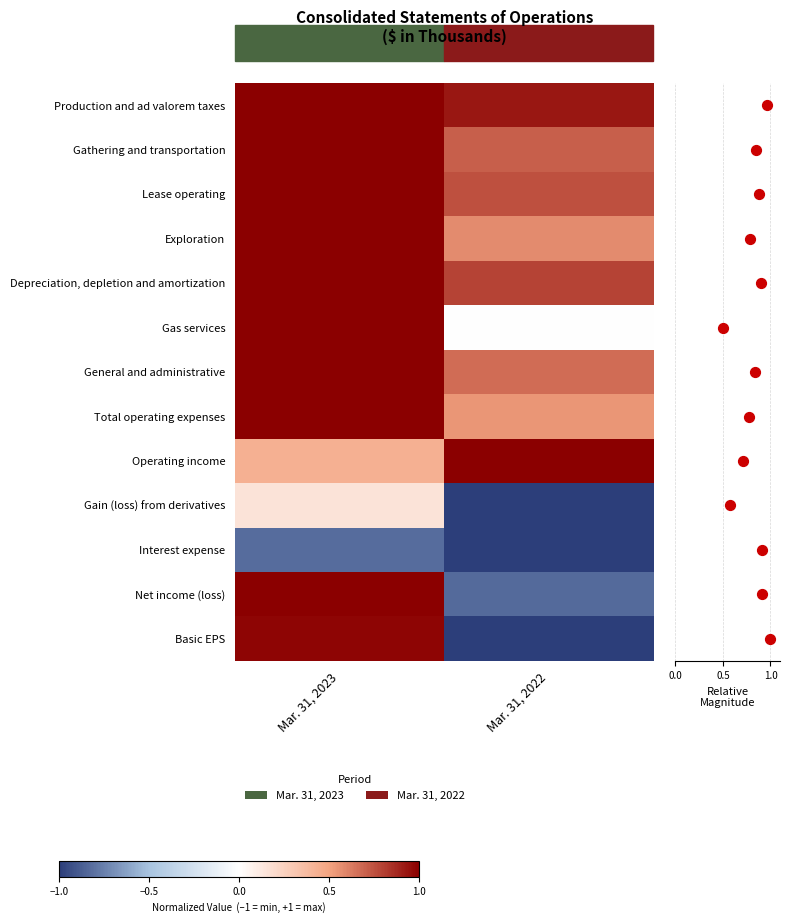

Where is Exploration nearest to the value 0?

Mar. 31, 2022